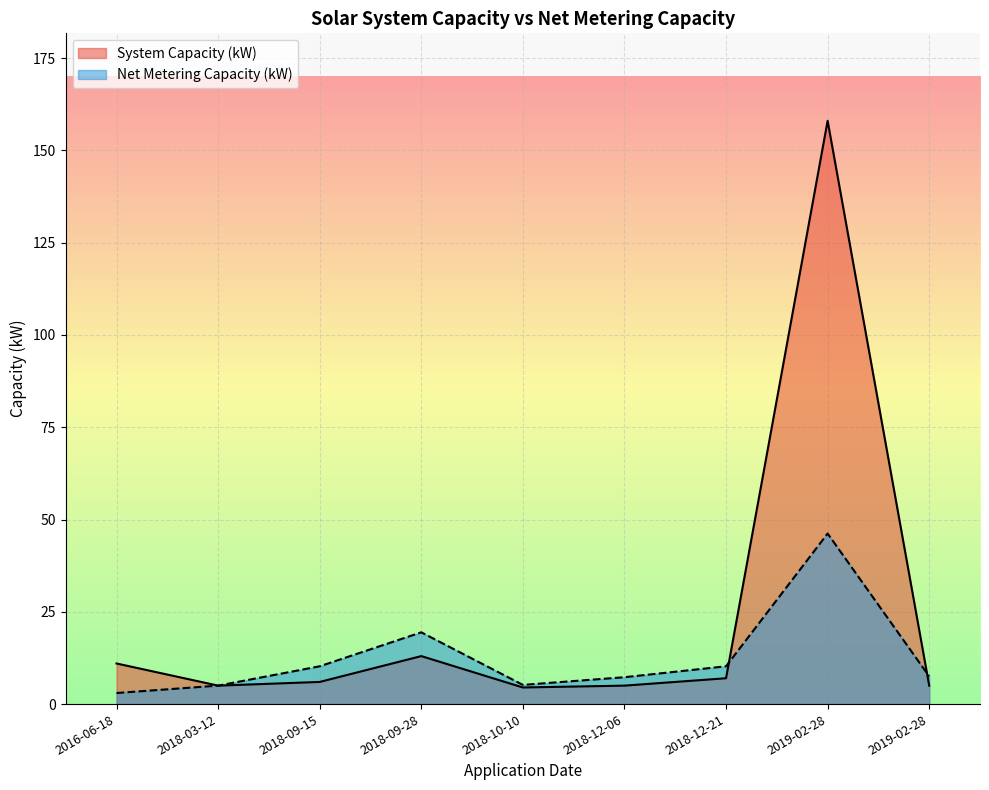

How many data points in System Capacity (kW) are less than 6?

4